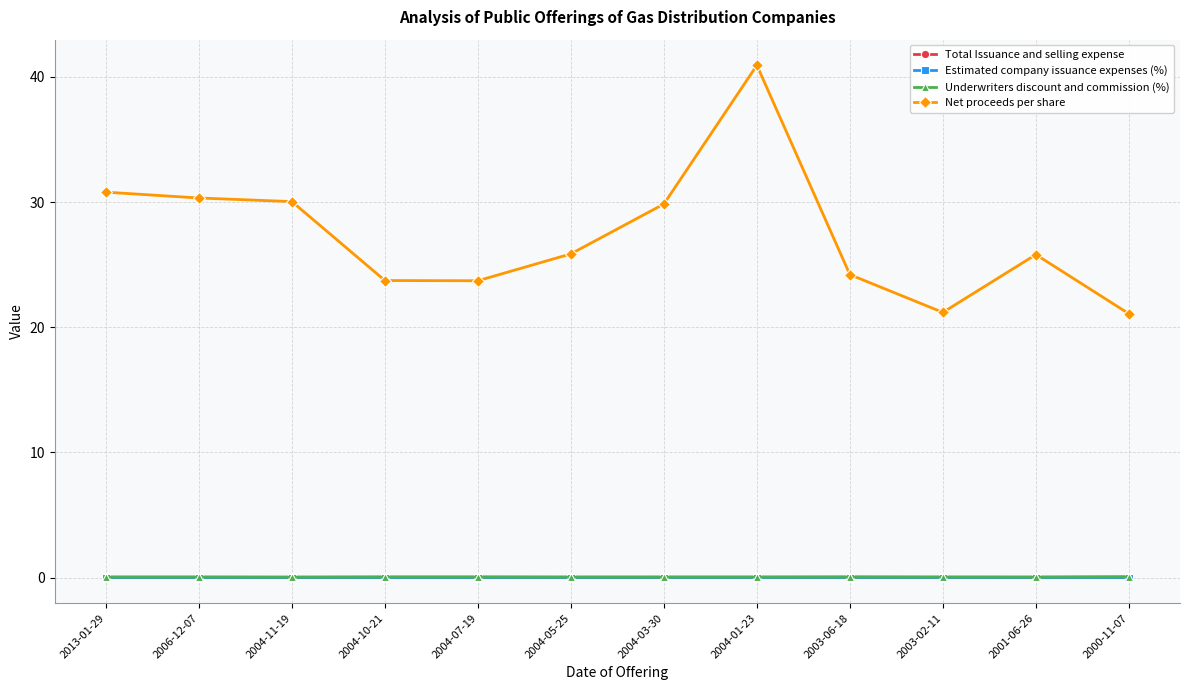

The value of Estimated company issuance expenses (%) at 2000-11-07 is 0.0. True or false?

True